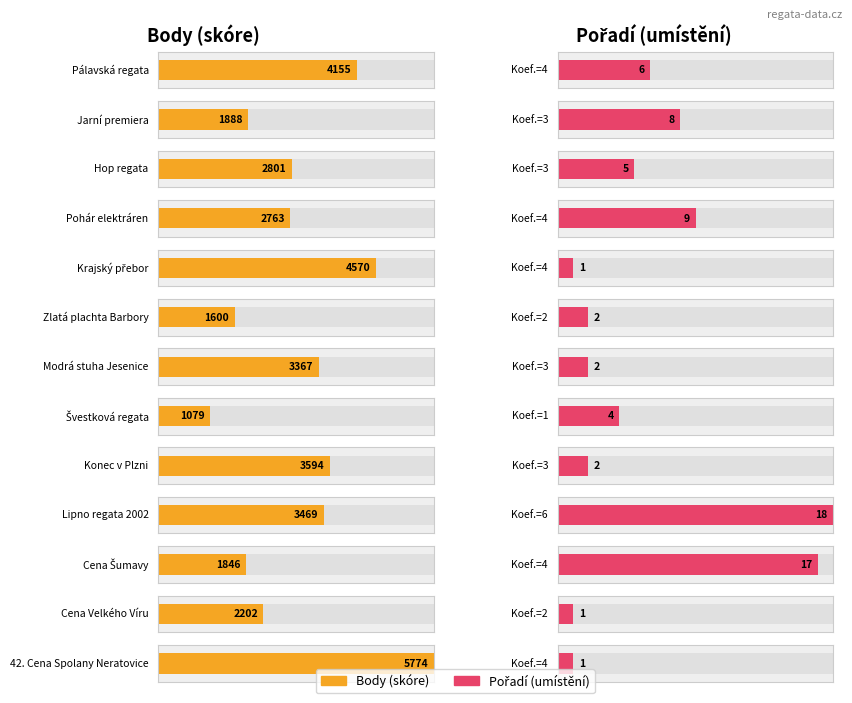

At which category is the sum across all series the highest?

42. Cena Spolany Neratovice